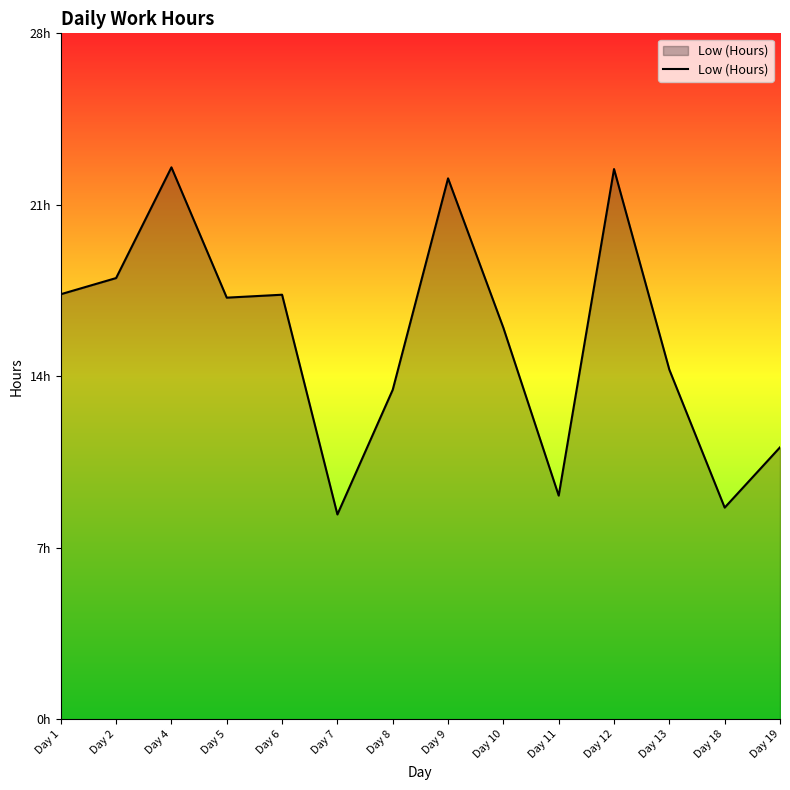

Is this an area chart (filled region under the line)?

Yes